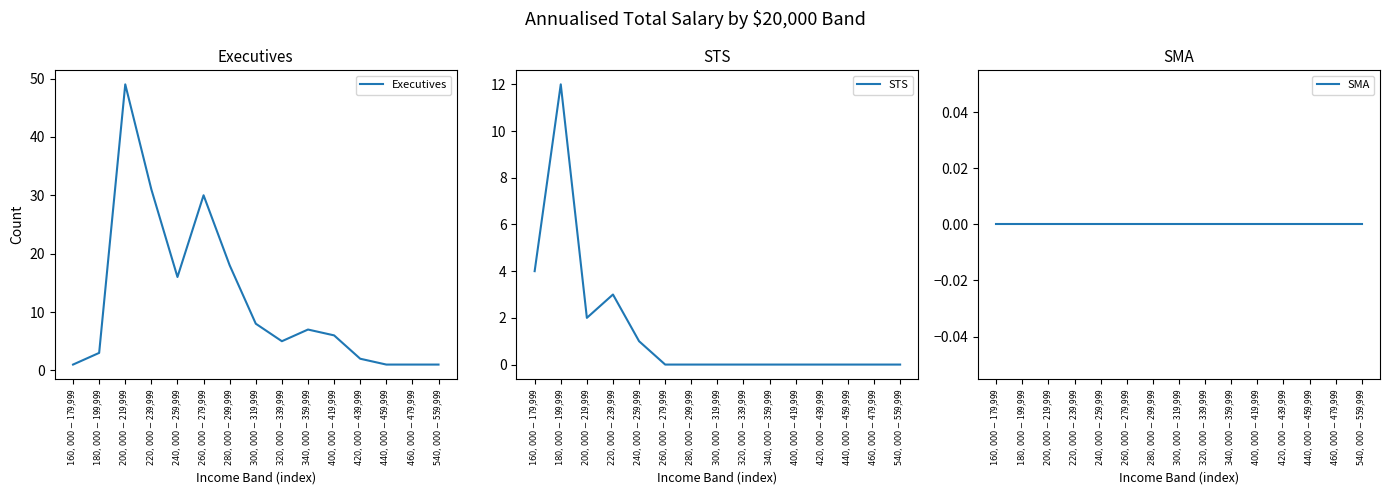

What position from the left is $400,000-$419,999?

11